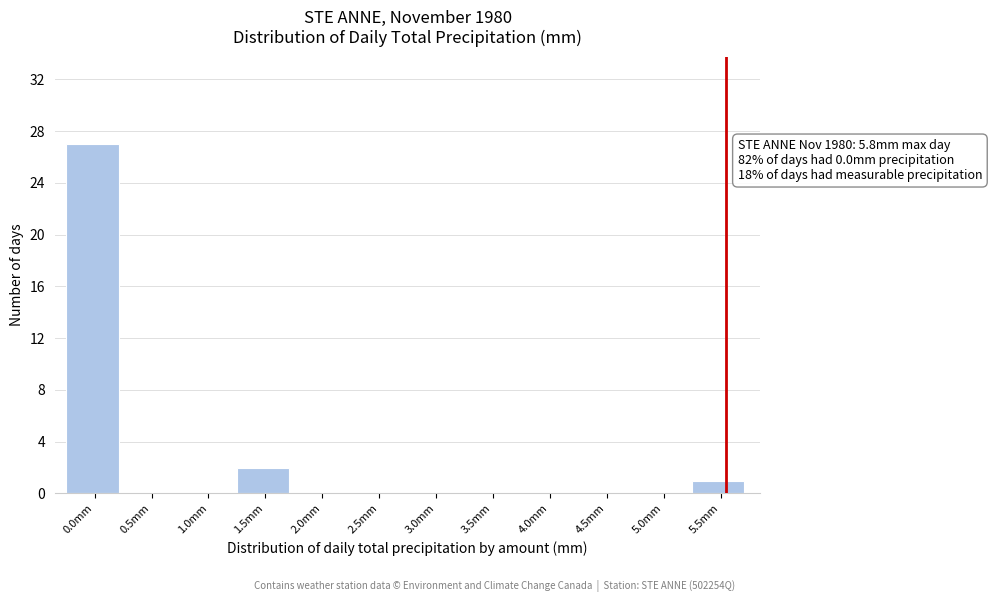

Reading right to left, what are all the values shown in this chart?

5.5mm=1	5.0mm=0	4.5mm=0	4.0mm=0	3.5mm=0	3.0mm=0	2.5mm=0	2.0mm=0	1.5mm=2	1.0mm=0	0.5mm=0	0.0mm=27